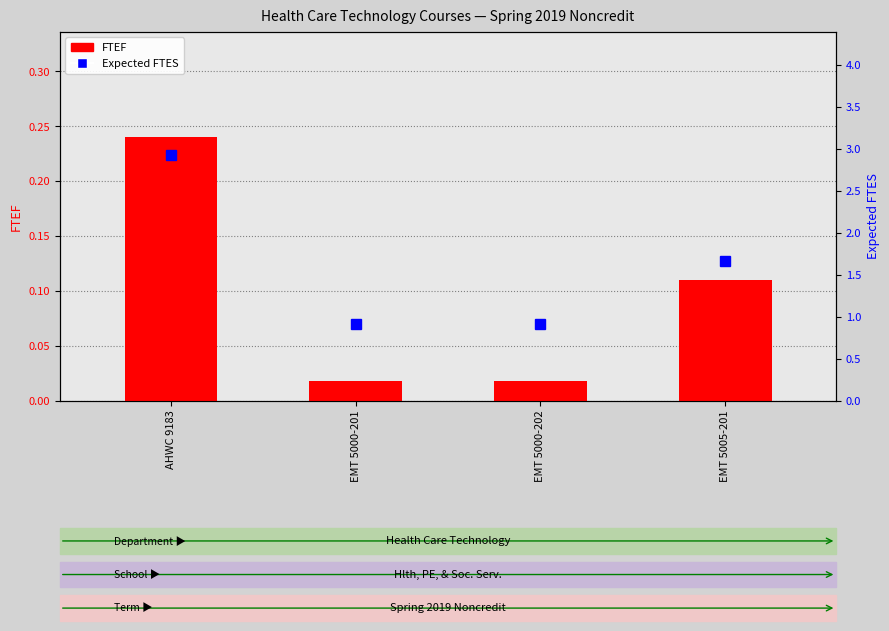

Count the Expected FTES values in the range 0 to 2.

3